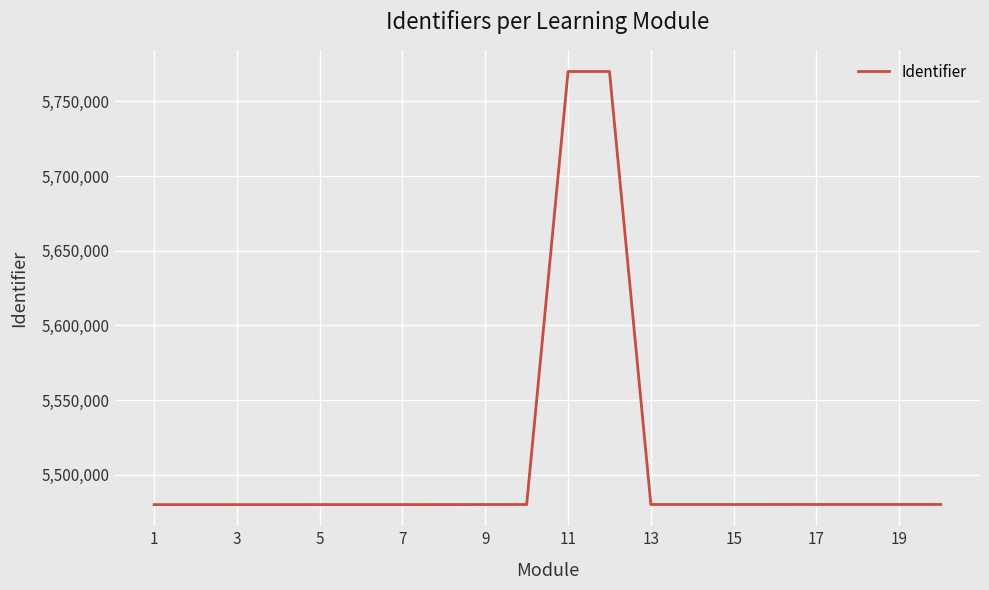

How many lines are shown in the chart?

1